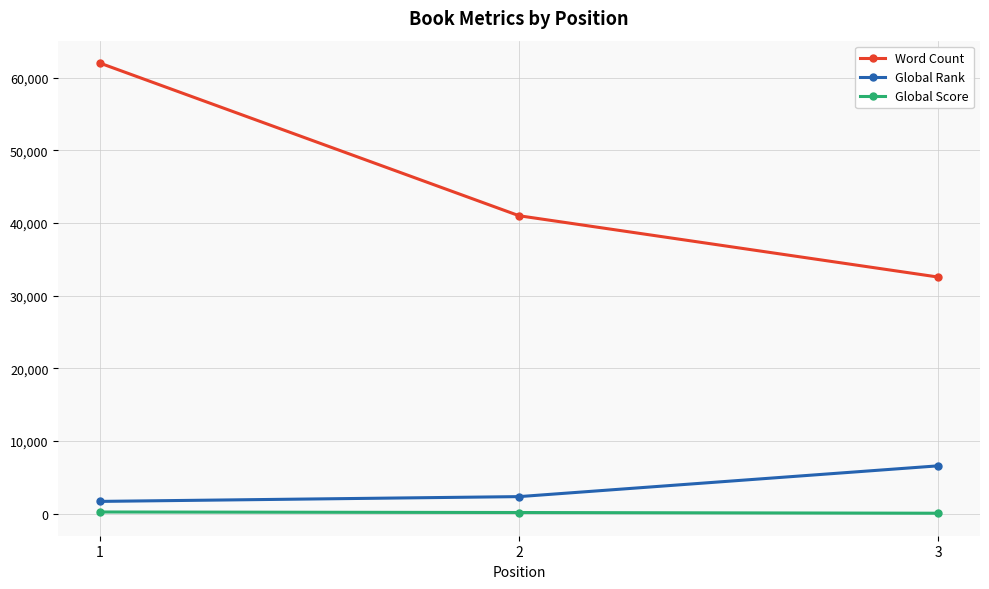

What are all the series names shown in the legend?

Word Count, Global Rank, Global Score